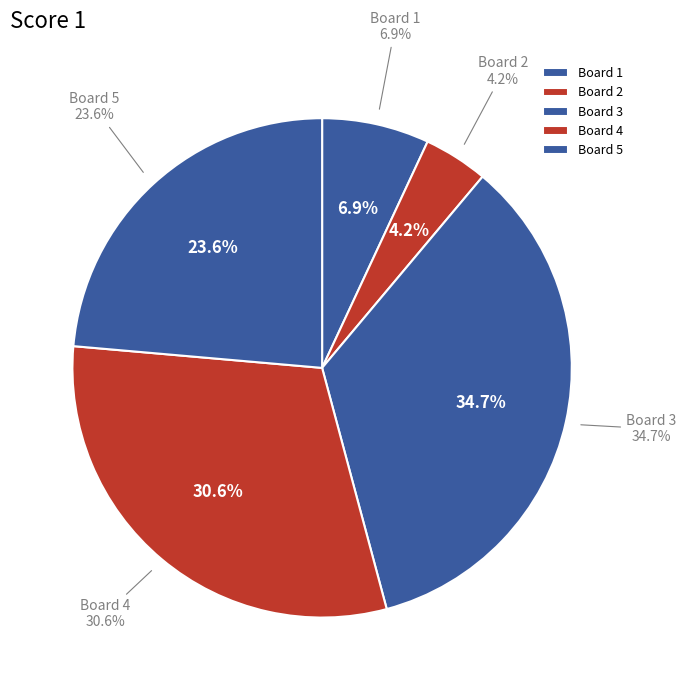

Which slice is the largest?

3